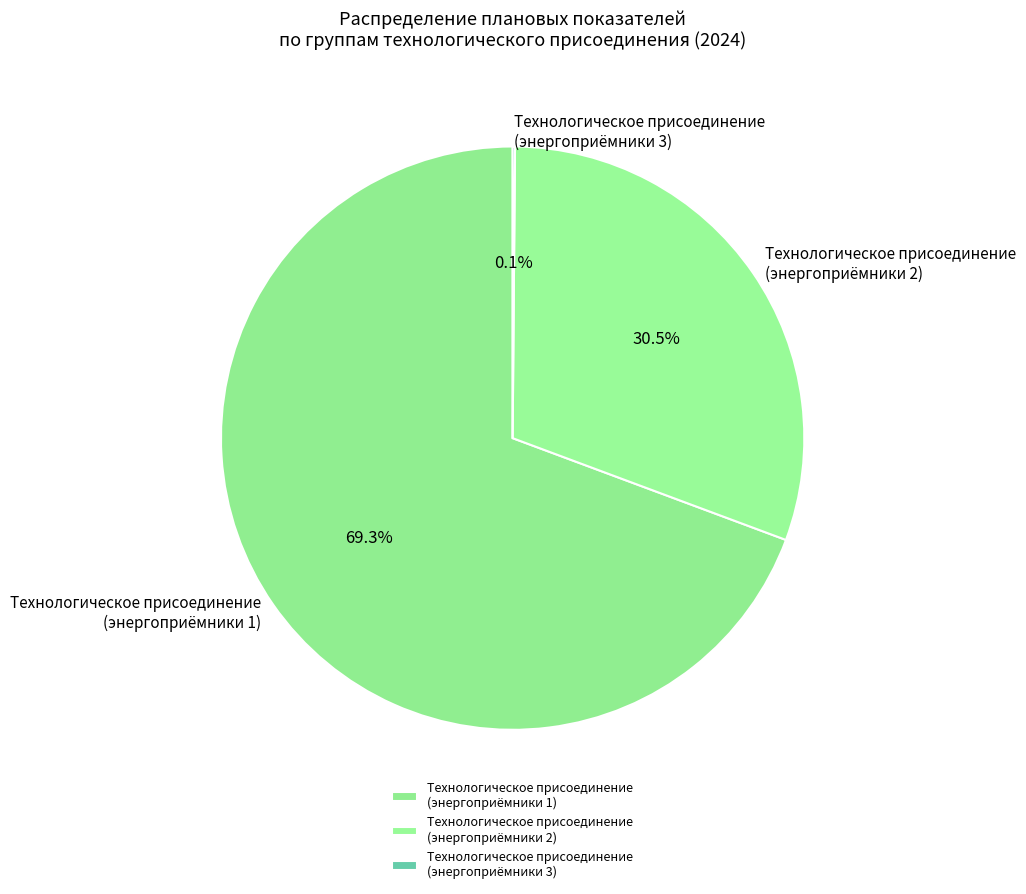

What percentage do Технологическое присоединение (энергоприёмники 1) and Технологическое присоединение (энергоприёмники 2) together represent?

99.9%